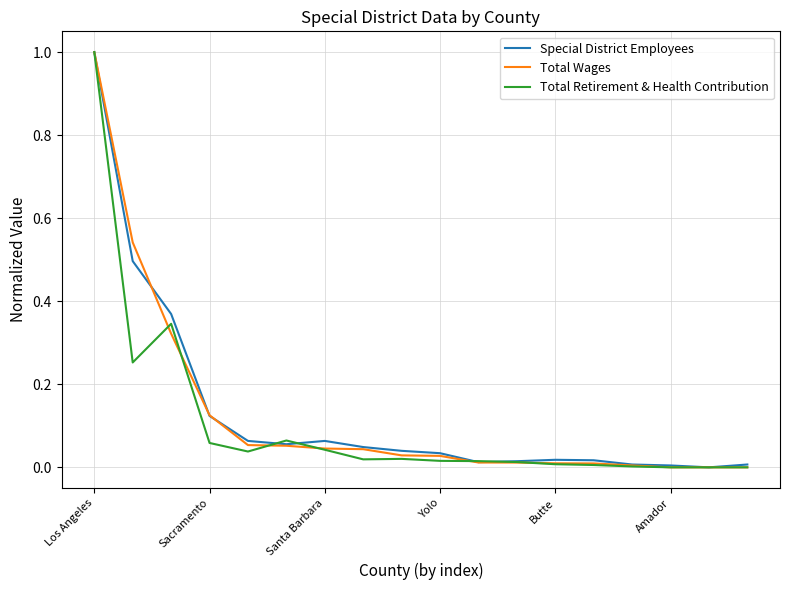

Is this an area chart (filled region under the line)?

No